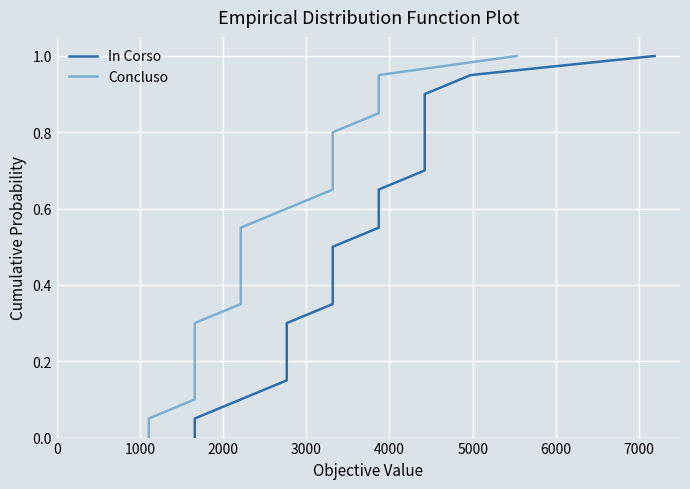

True or false: Concluso and In Corso intersect in this chart.

False